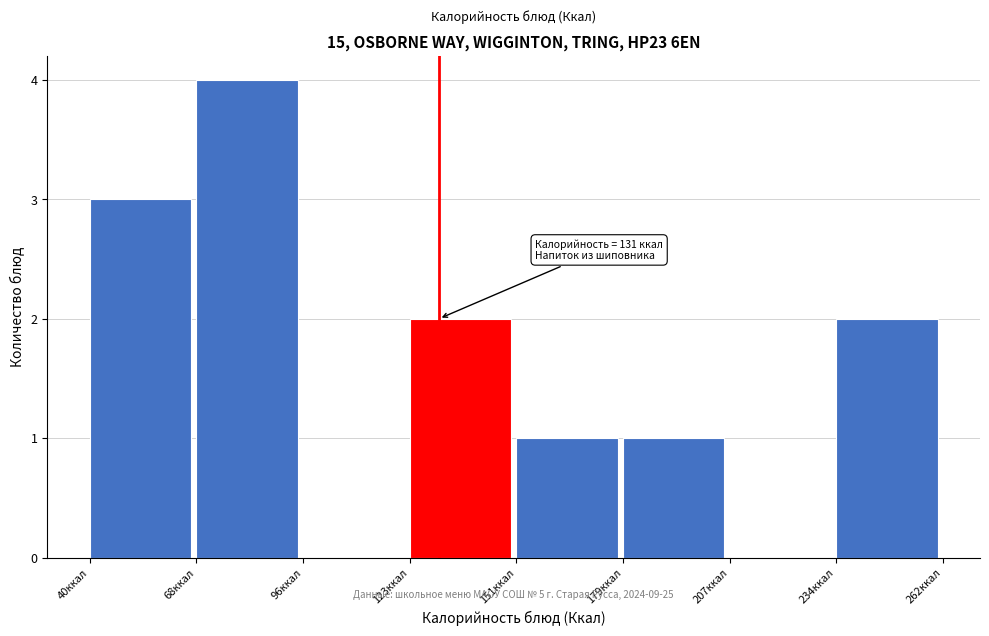

Which range on the x-axis has the tallest bar?

70 to 95